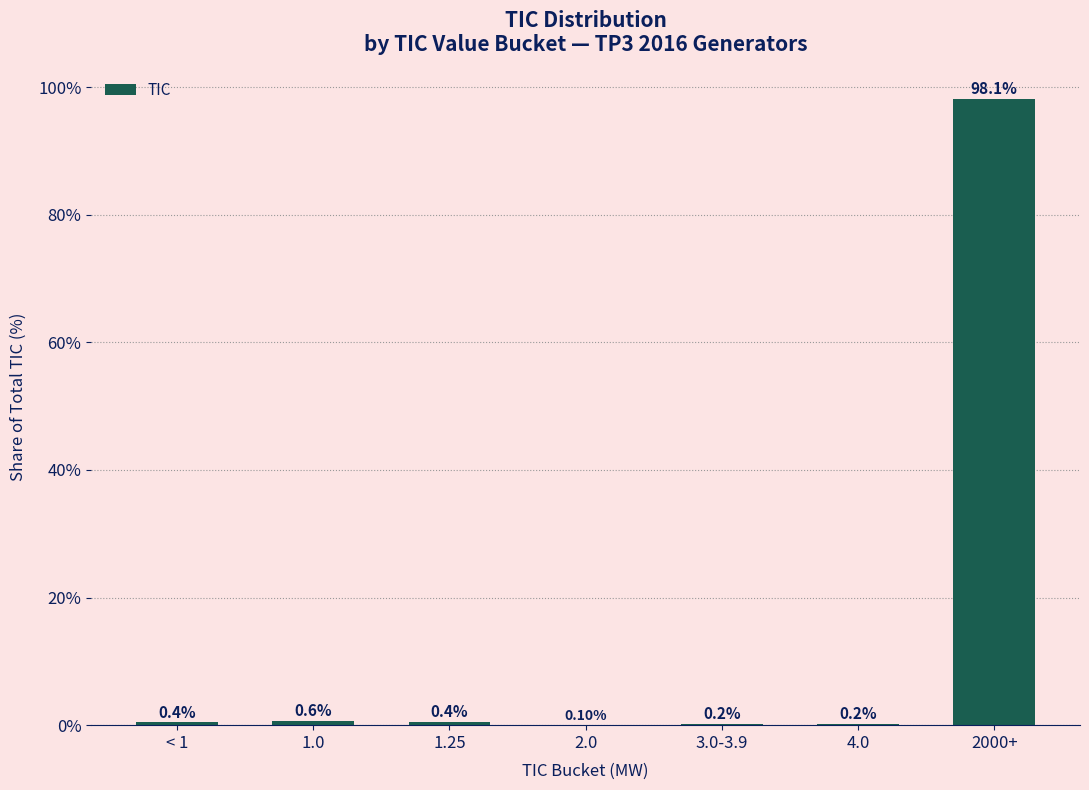

What is the difference between the values at 1.0 and 2000+?

97.5